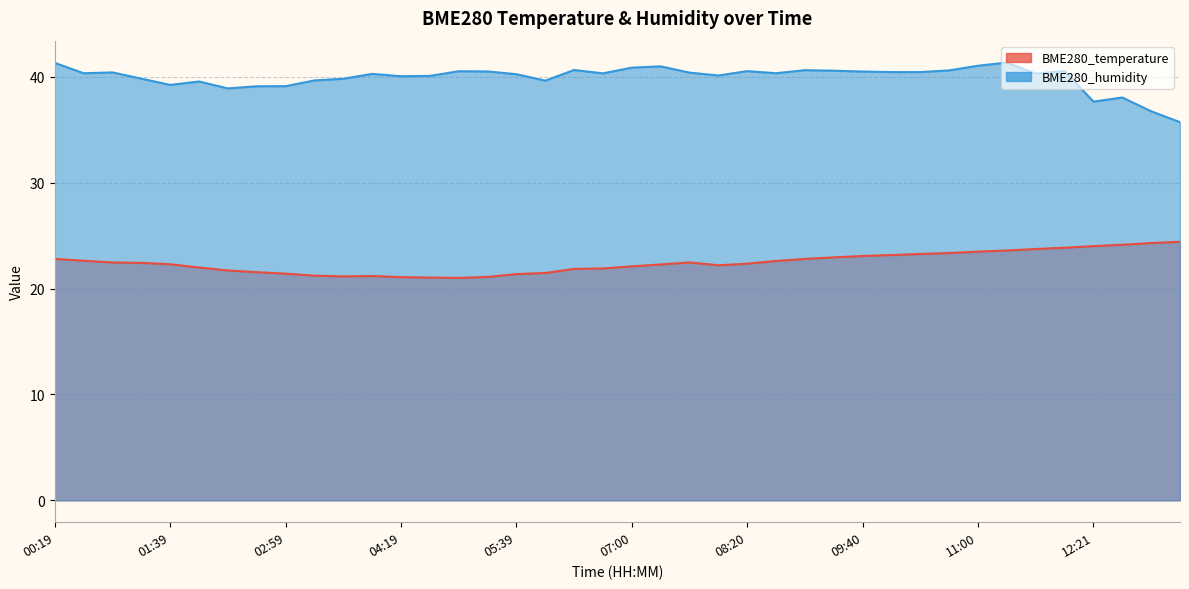

The value of BME280_temperature at 03:39 is 21.1. True or false?

True